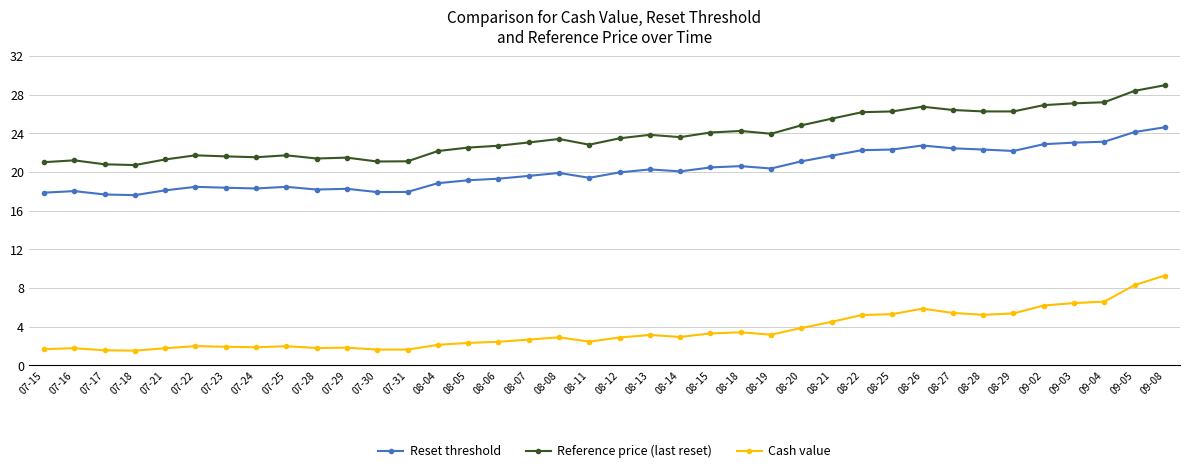

What is the difference between the second highest and second lowest values in the Reference price (last reset) series?

7.6